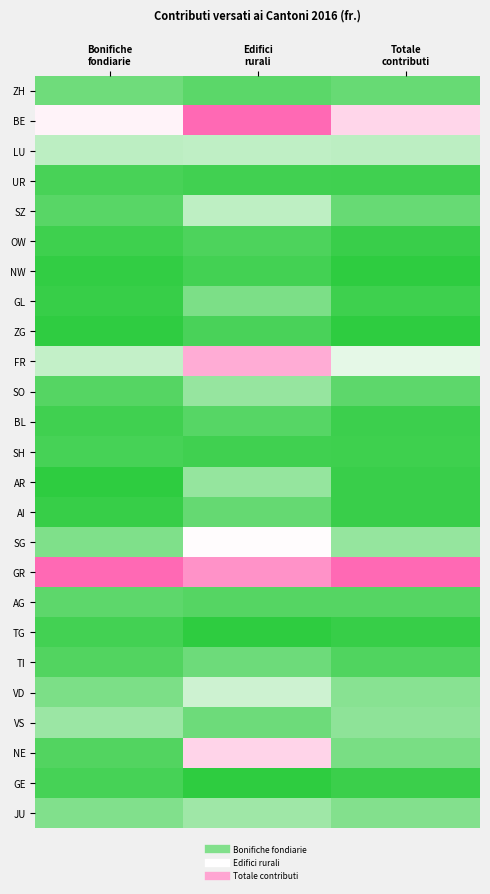

How many data points does each series have?

3